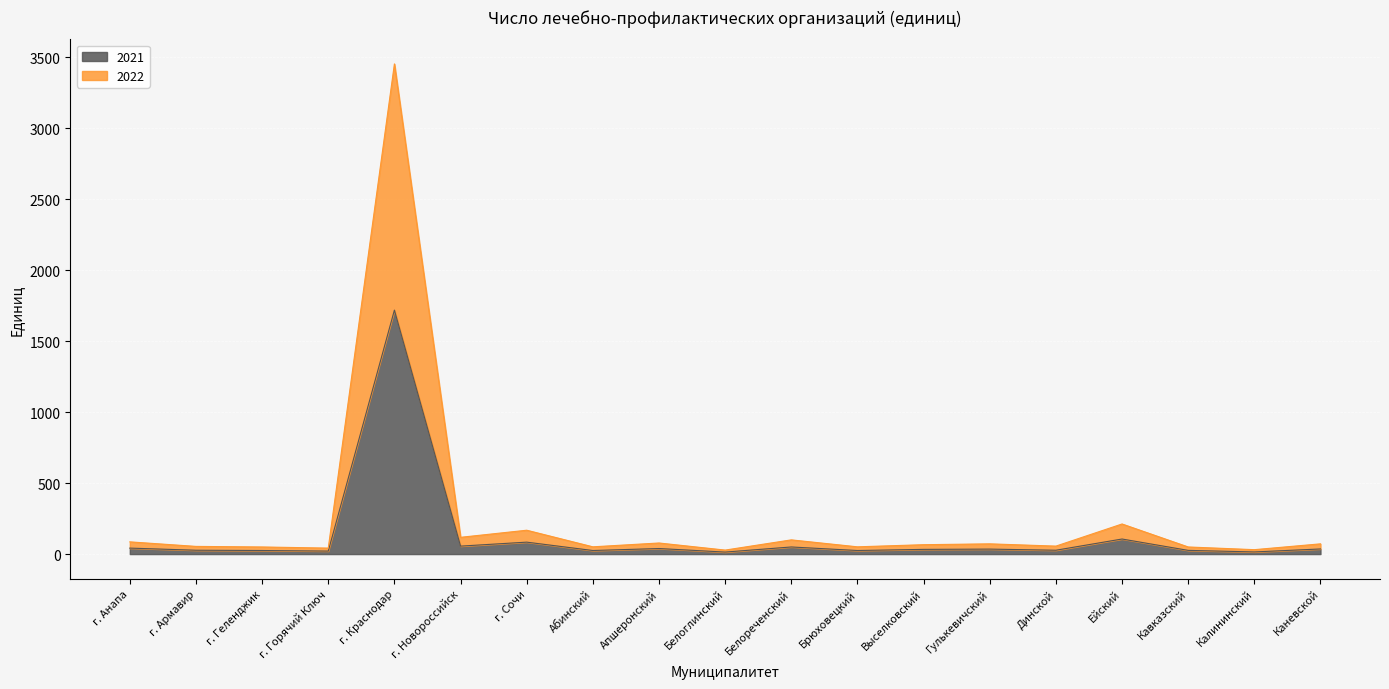

Reading right to left, list all the values displayed in this chart.

2021: Каневской=36	Калининский=15	Кавказский=26	Ейский=106	Динской=27	Гулькевичский=35	Выселковский=33	Брюховецкий=25	Белореченский=50	Белоглинский=14	Апшеронский=39	Абинский=25	г. Сочи=84	г. Новороссийск=56	г. Краснодар=1719	г. Горячий Ключ=21	г. Геленджик=25	г. Армавир=27	г. Анапа=42
2022: Каневской=72	Калининский=31	Кавказский=50	Ейский=212	Динской=56	Гулькевичский=72	Выселковский=66	Брюховецкий=51	Белореченский=100	Белоглинский=28	Апшеронский=78	Абинский=51	г. Сочи=168	г. Новороссийск=118	г. Краснодар=3454	г. Горячий Ключ=42	г. Геленджик=50	г. Армавир=54	г. Анапа=86